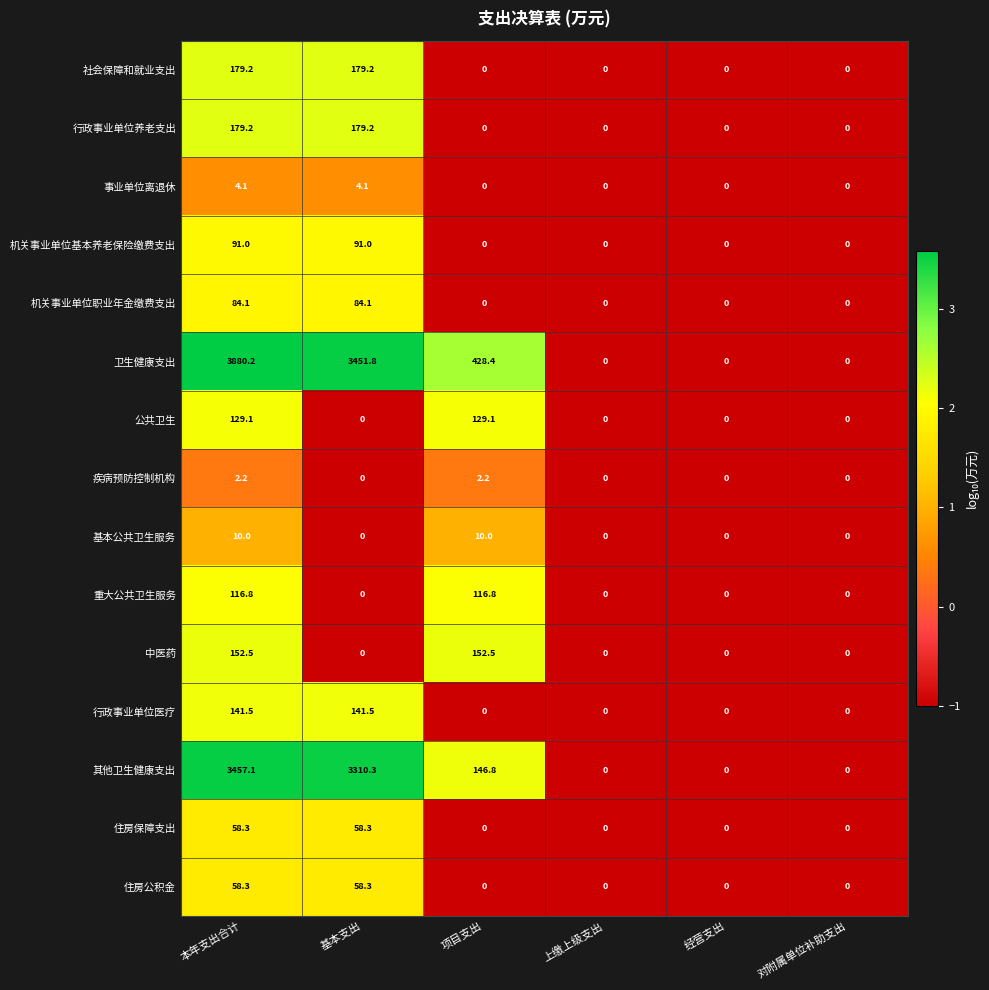

Where does the 卫生健康支出 series first go above 428?

本年支出合计